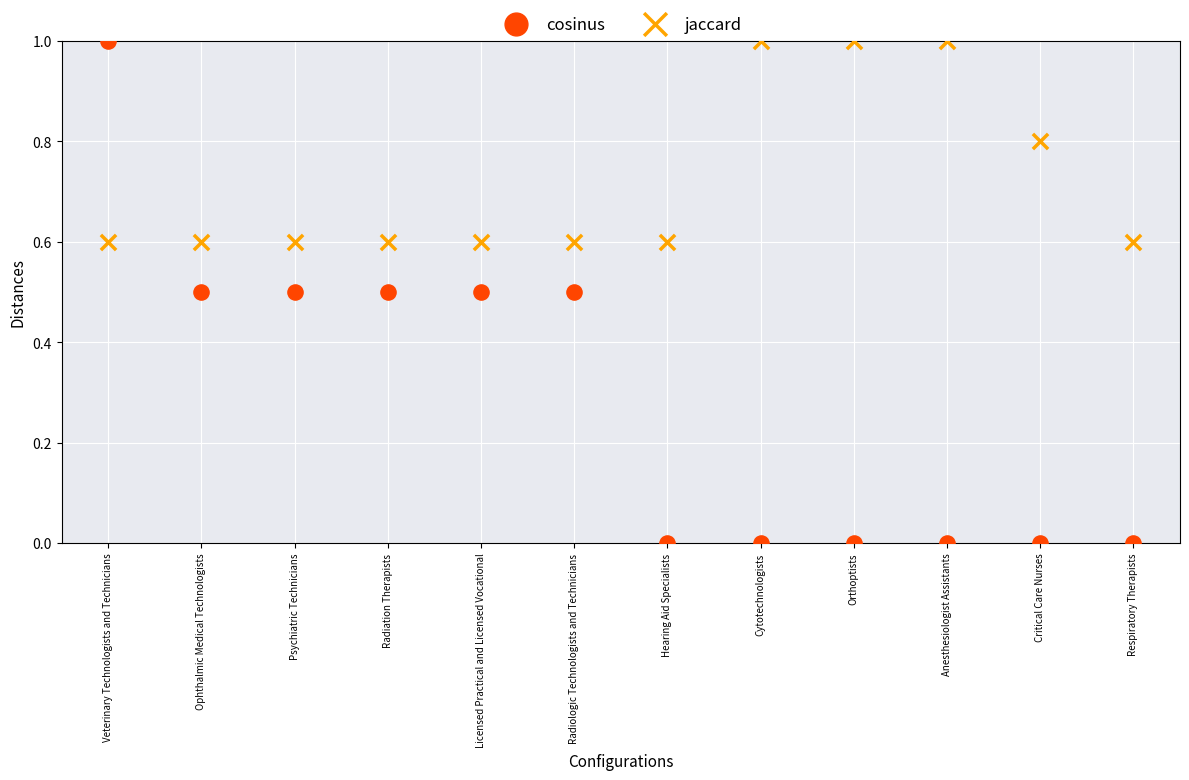

Across all data points, what is the range of Y values (max minus min)?

1.0